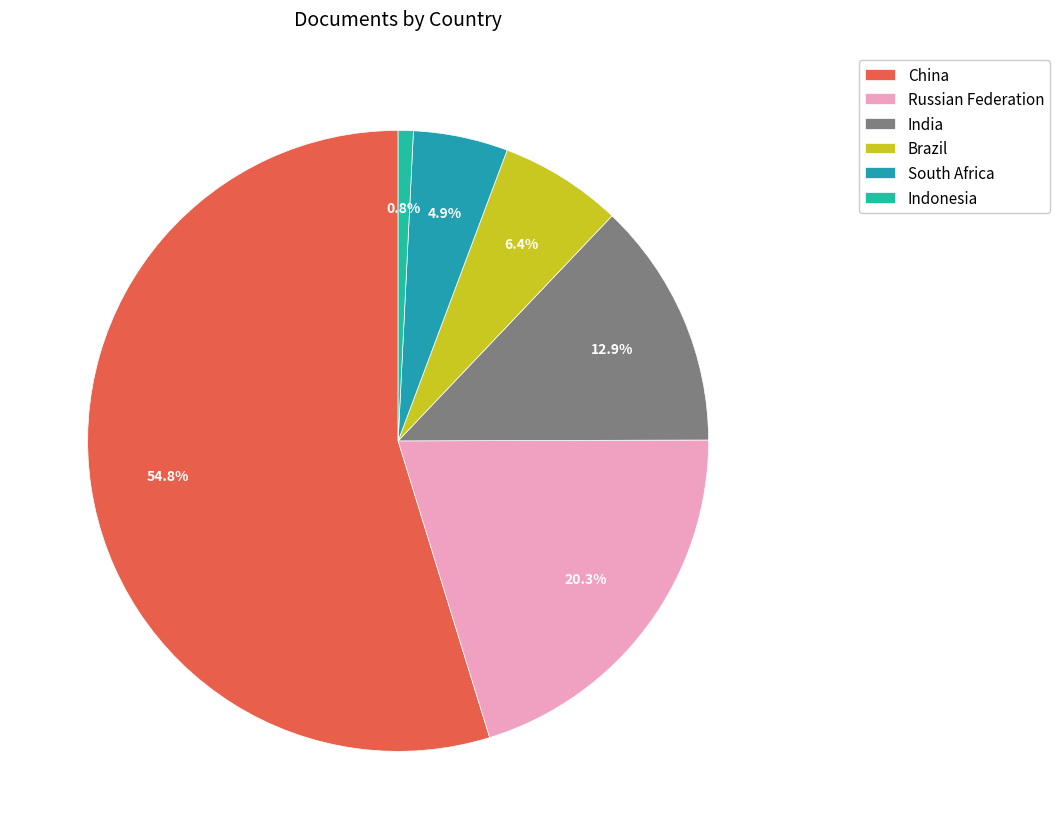

What is the change in value from China to Brazil?

-2152